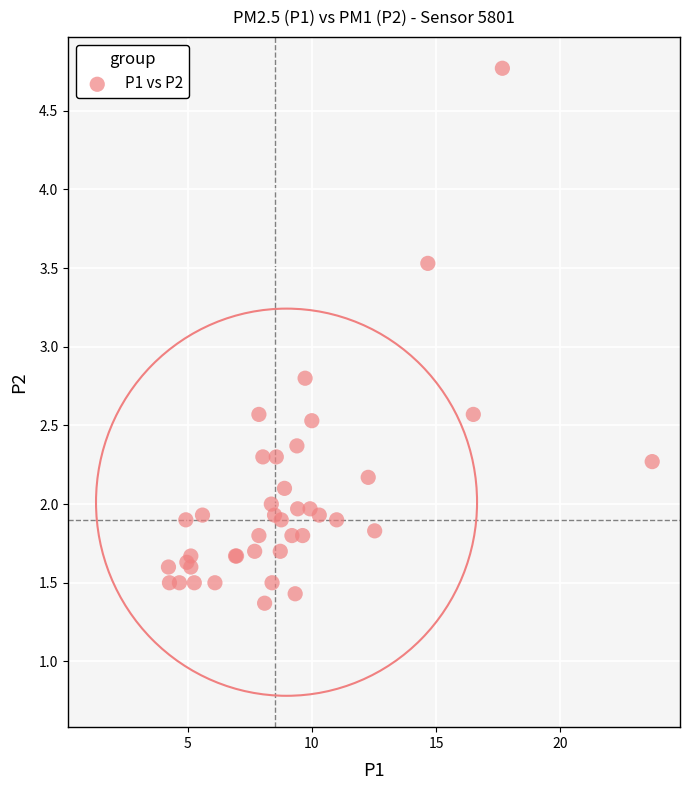

What Y value in the scatter plot is closest to 3?

2.8